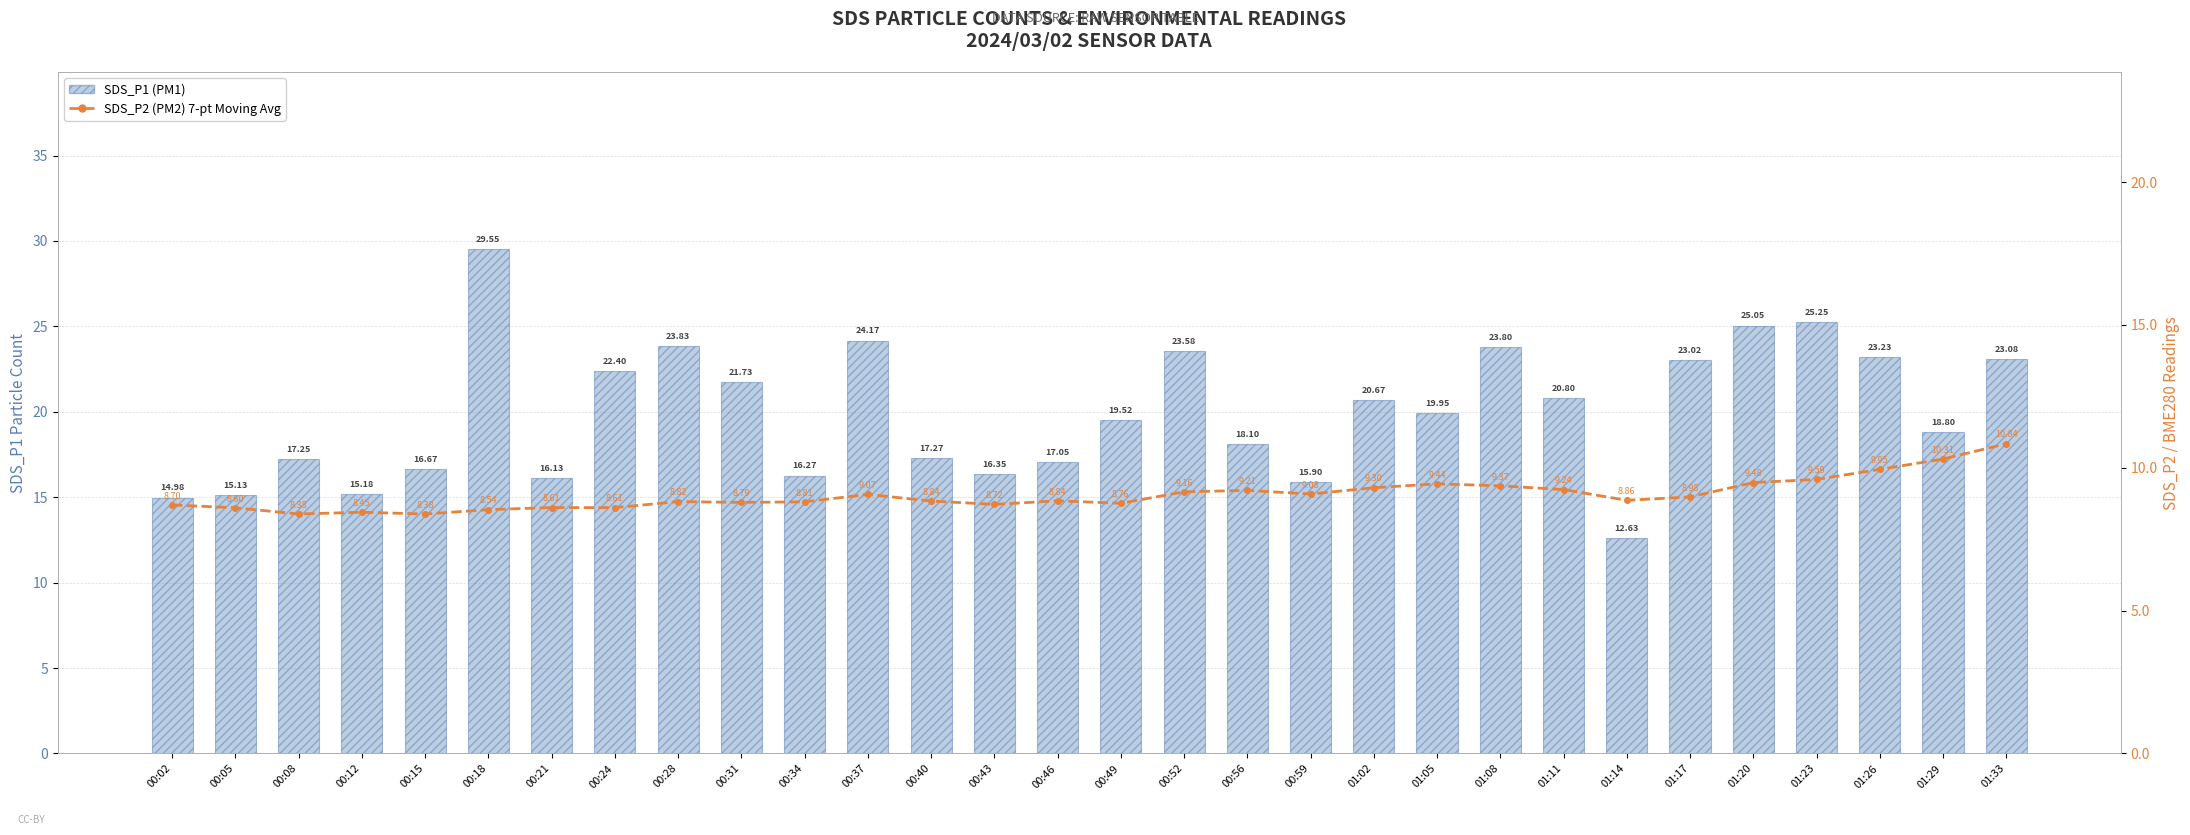

What is the sum of all SDS_P2 (PM2) 7-pt Moving Avg values?

271.7